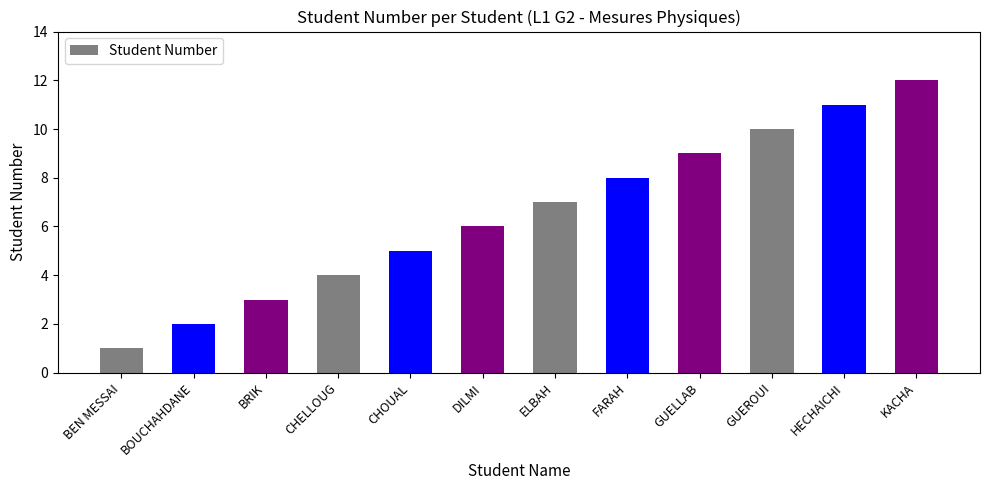

True or false: the data shows 4 at CHELLOUG.

True